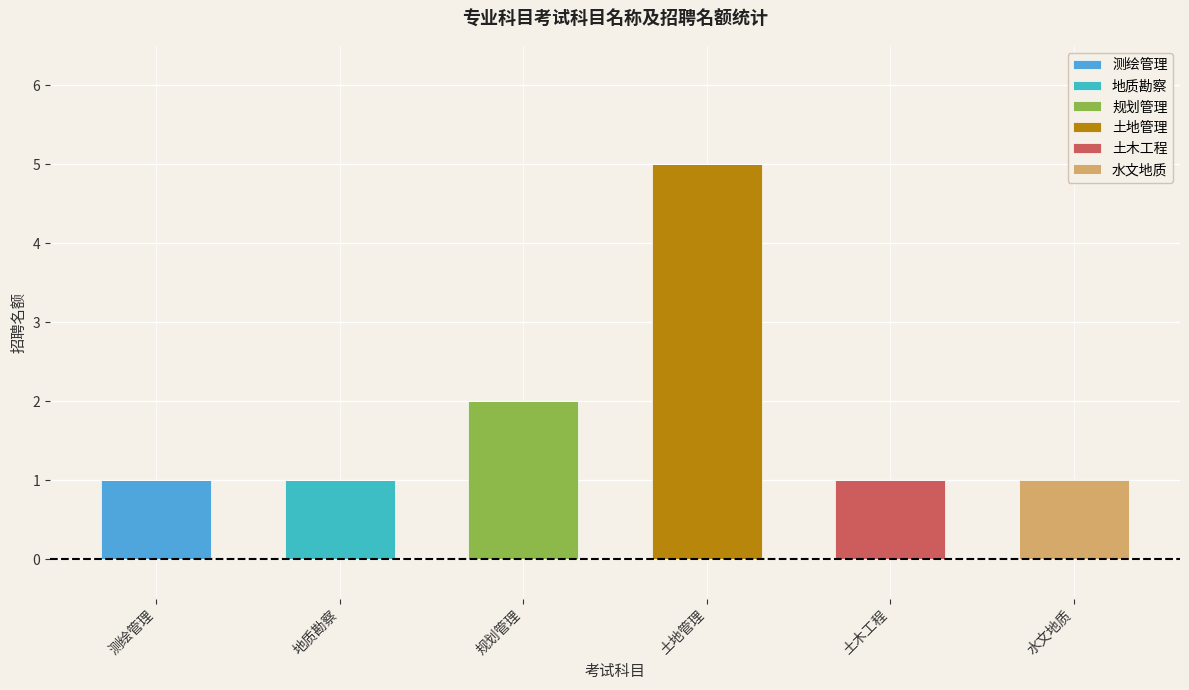

Which series has the largest total across all categories?

土地管理